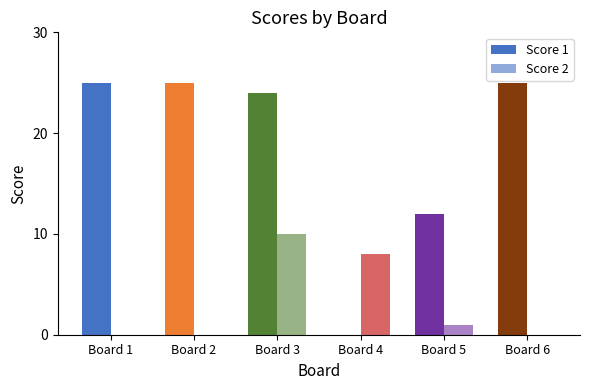

How many categories are shown in the chart?

6